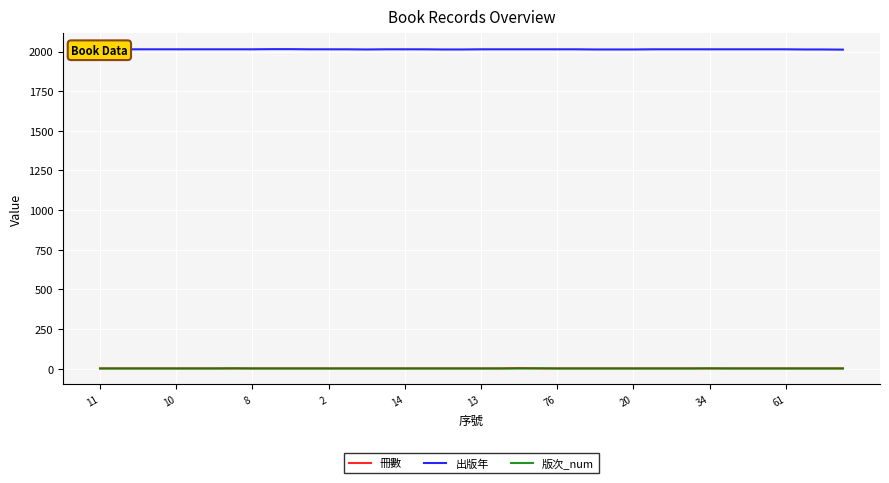

Which series has the largest total across all categories?

出版年